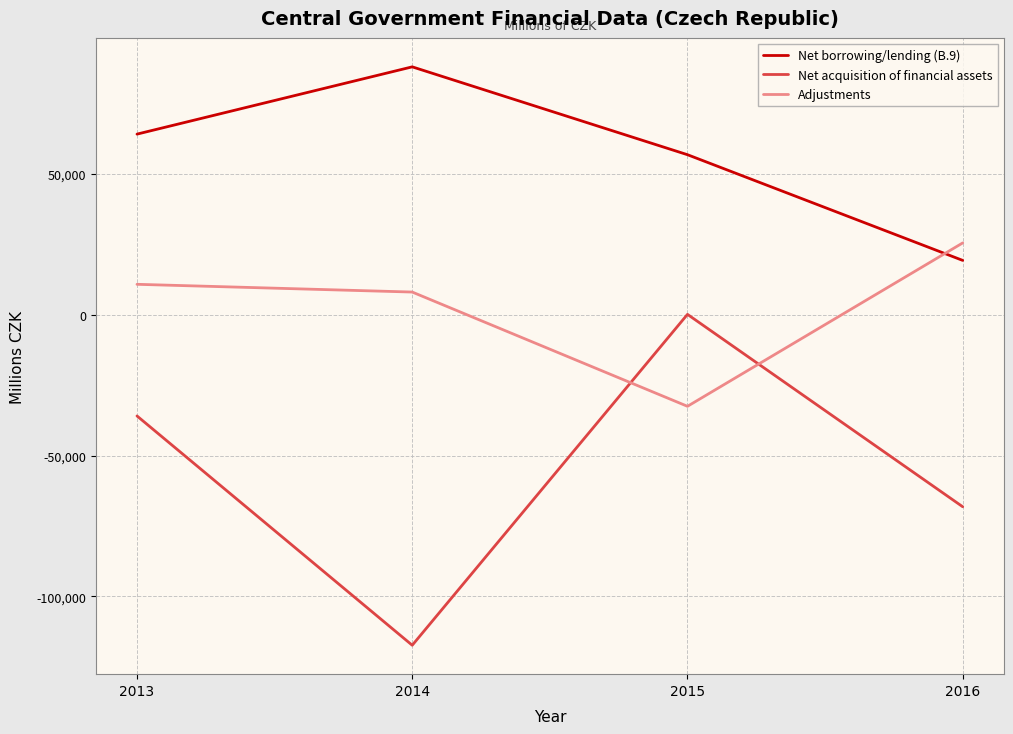

How many positive values does the Net acquisition of financial assets series have?

1